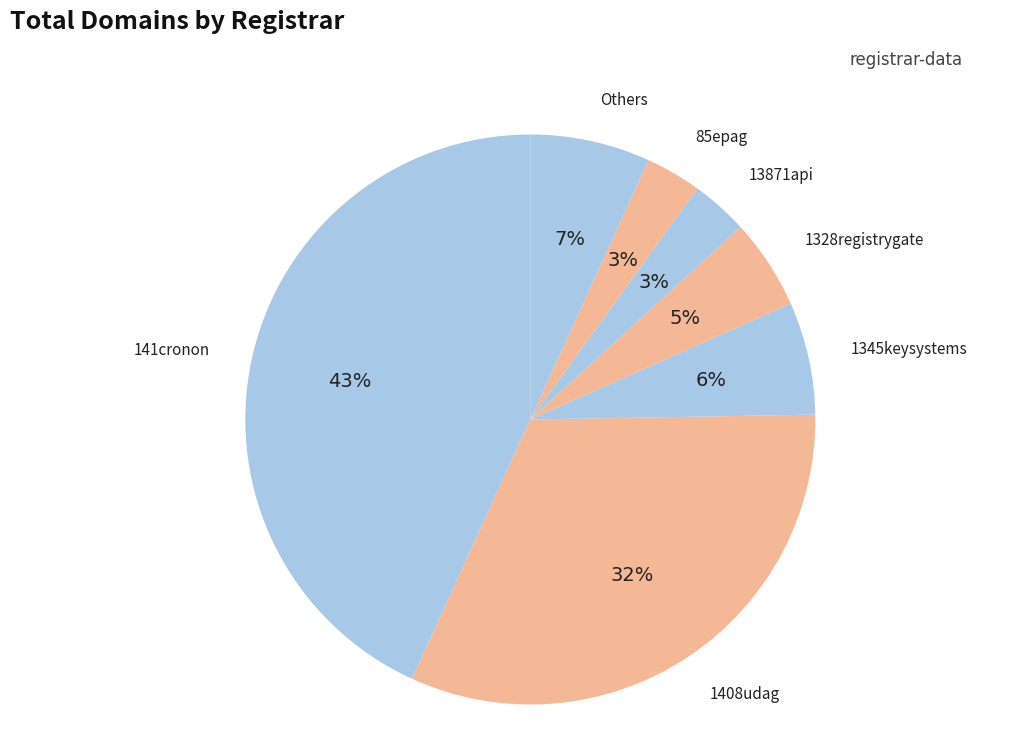

Count the number of slices in the pie.

7